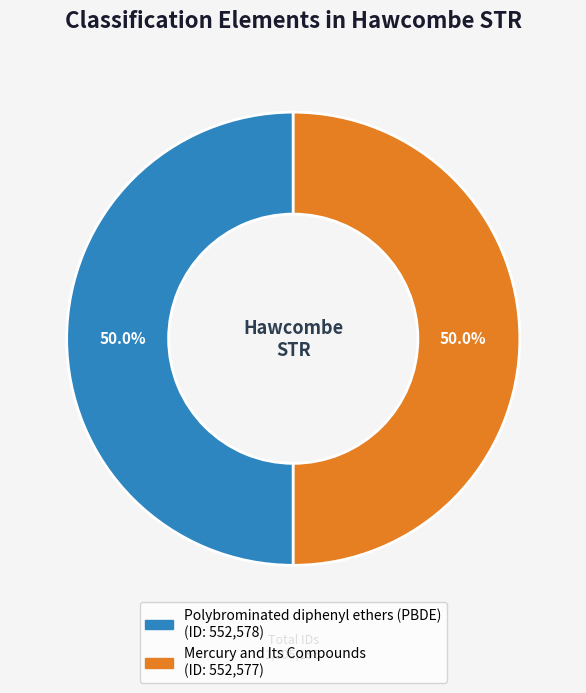

What is the ratio of the value at Mercury and Its Compounds to the value at Polybrominated diphenyl ethers (PBDE)?

1.0